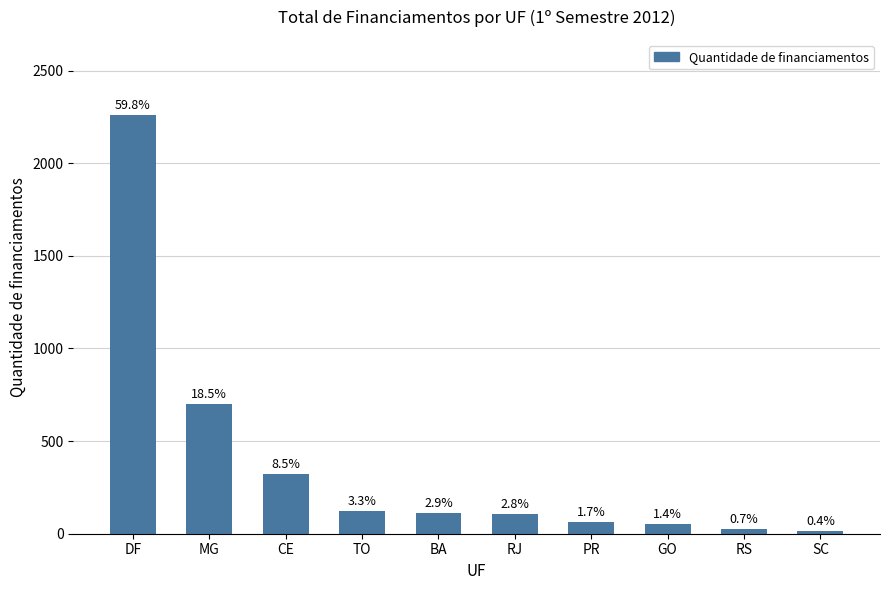

True or false: the data shows 4 at SC.

False